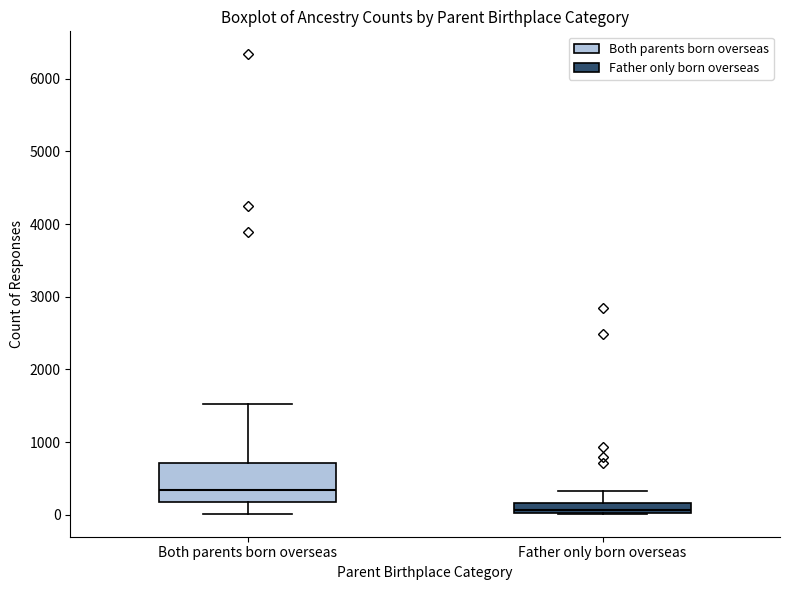

Which box has the lowest median line?

Father only born overseas